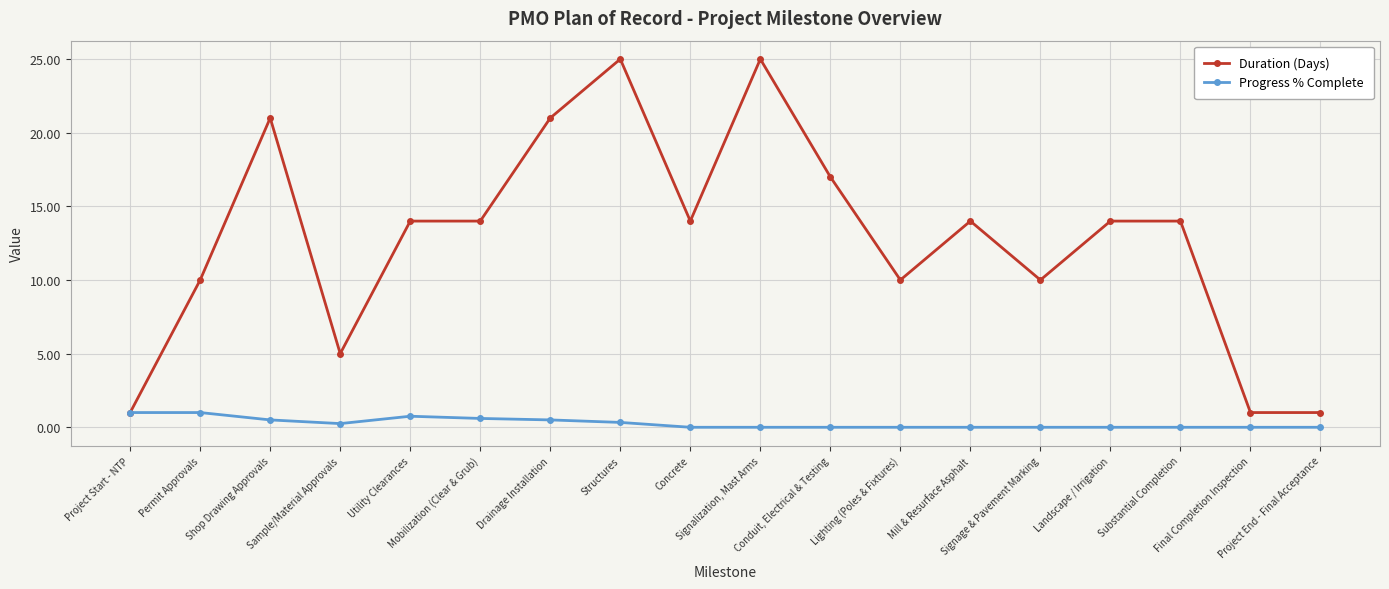

The value of Duration (Days) at Sample/Material Approvals is 3.0. True or false?

False